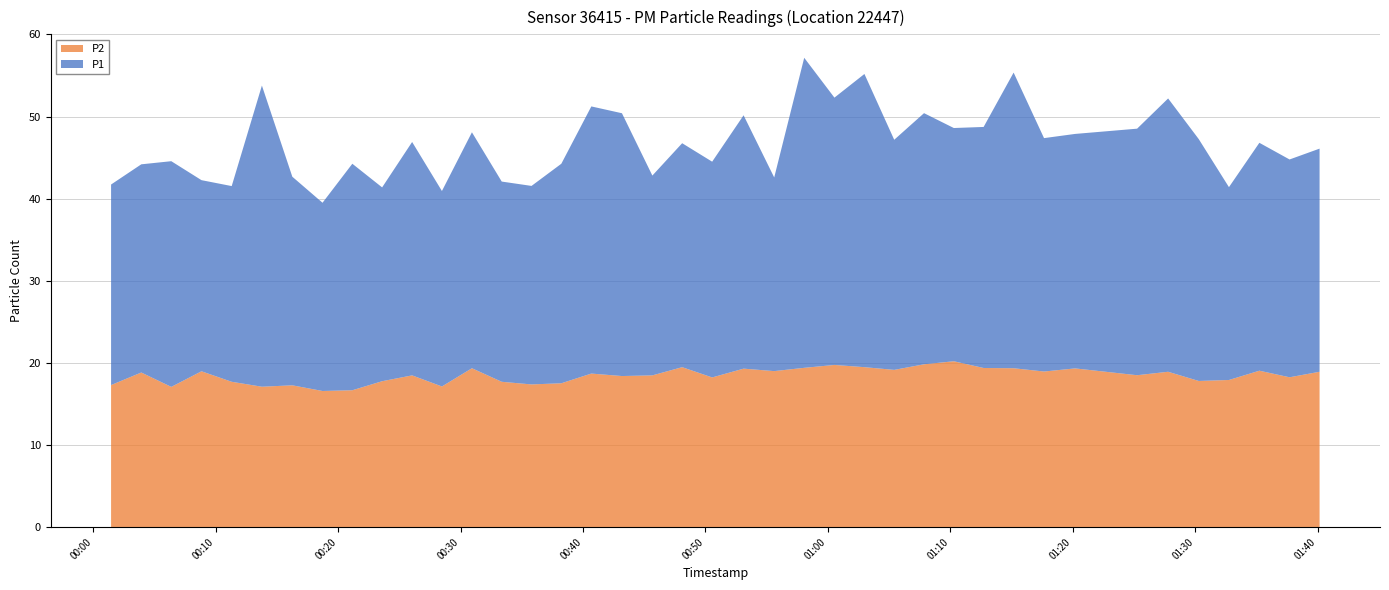

Reading left to right, what are all the values shown in this chart?

P1: 24.4	25.4	27.5	23.3	23.8	36.7	25.4	22.9	27.6	23.6	28.4	23.8	28.7	24.4	24.2	26.7	32.5	32.0	24.3	27.3	26.3	30.9	23.6	37.8	32.5	35.7	28.0	30.6	28.4	29.4	36.0	28.4	28.6	30.0	33.3	29.4	23.5	27.8	26.5	27.2
P2: 17.3	18.8	17.1	19.0	17.7	17.1	17.3	16.6	16.7	17.8	18.5	17.1	19.4	17.7	17.4	17.5	18.7	18.4	18.5	19.5	18.2	19.3	19.0	19.4	19.8	19.5	19.1	19.8	20.2	19.4	19.4	18.9	19.3	18.5	18.9	17.8	17.9	19.1	18.2	18.9